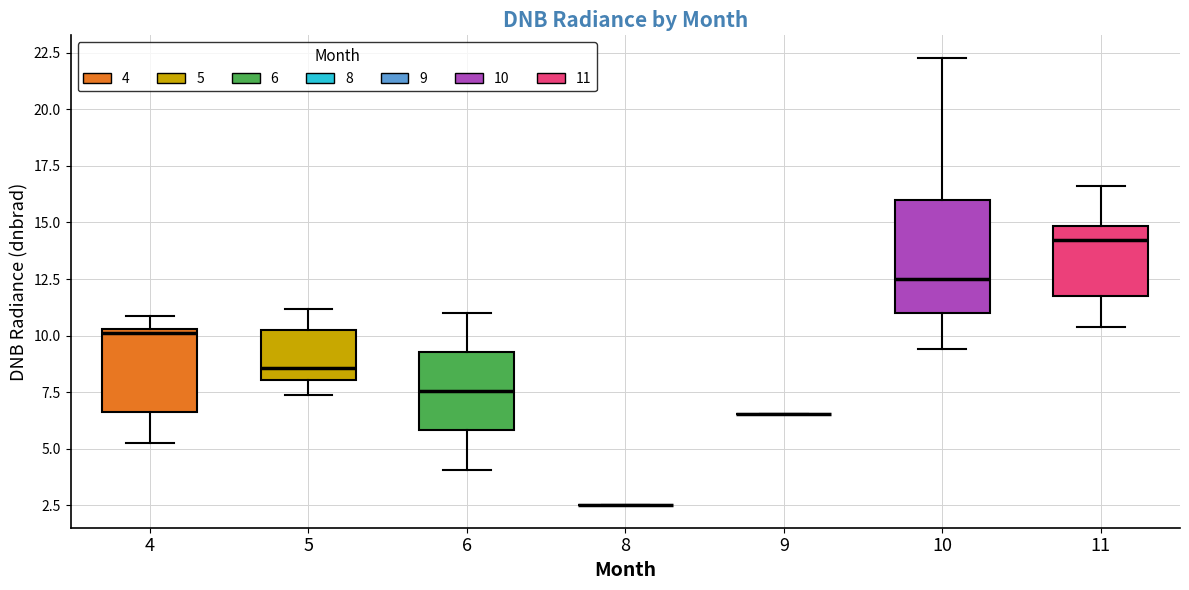

Reading left to right, transcribe this box plot: for each box, give where its median line is, the range the box spans, and where its two whiskers end, as read against the y-axis. The values are not printed on the chart, so give them approximately, as read against the axis.

4: median 10.0, box 6.5 to 10.5, whiskers 5.5 to 11.0
5: median 8.5, box 8.0 to 10.0, whiskers 7.5 to 11.0
6: median 7.5, box 6.0 to 9.5, whiskers 4.0 to 11.0
8: box collapsed to a line at 2.5, whiskers 2.5 to 2.5
9: box collapsed to a line at 6.5, whiskers 6.5 to 6.5
10: median 12.5, box 11.0 to 16.0, whiskers 9.5 to 22.5
11: median 14.0, box 12.0 to 15.0, whiskers 10.5 to 16.5